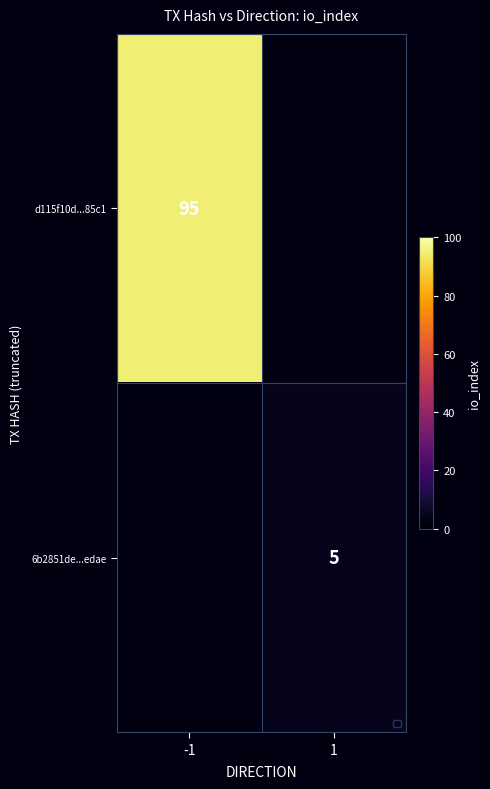

How many categories are shown in the chart?

2